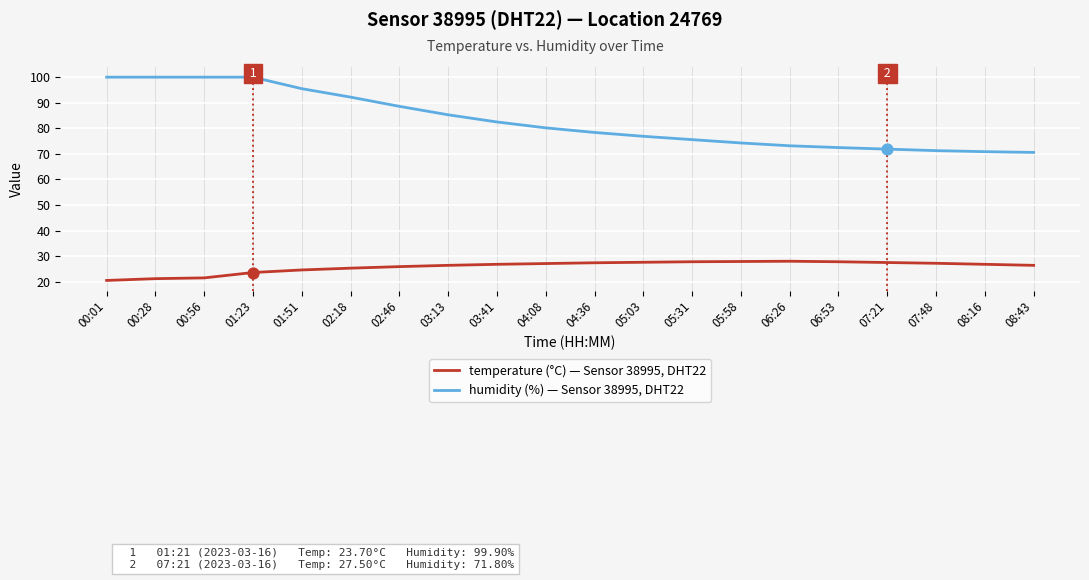

What are all the series names shown in the legend?

temperature (°C) — Sensor 38995, DHT22, humidity (%) — Sensor 38995, DHT22